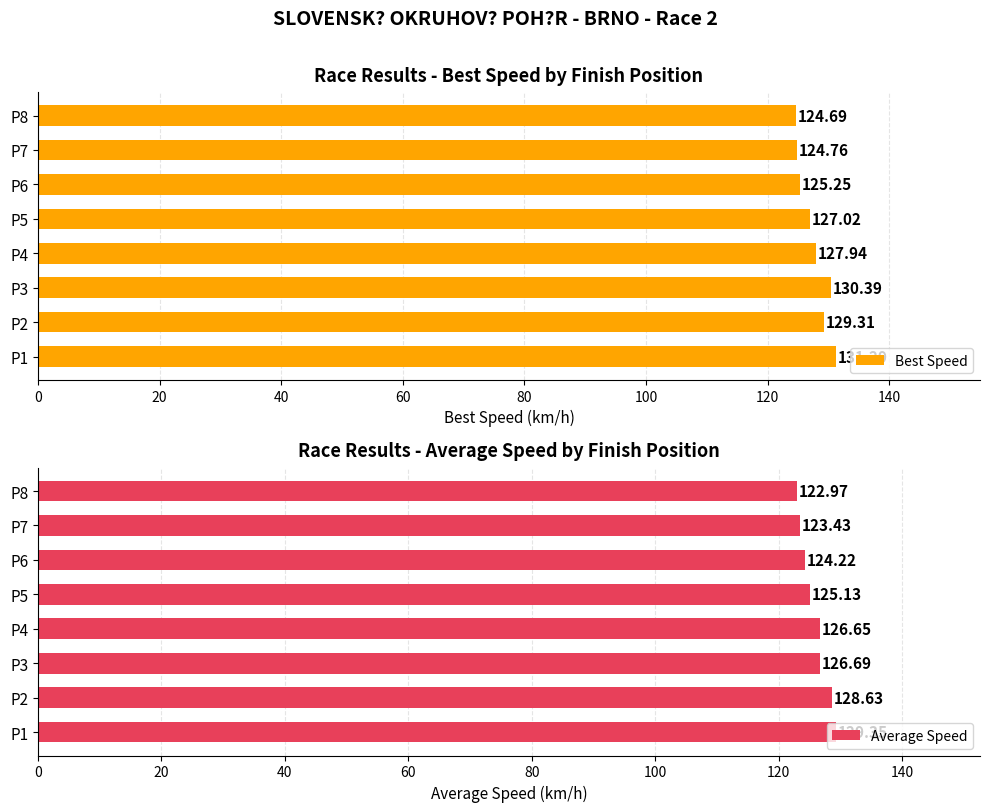

At which label is Average Speed closest to 126?

P4